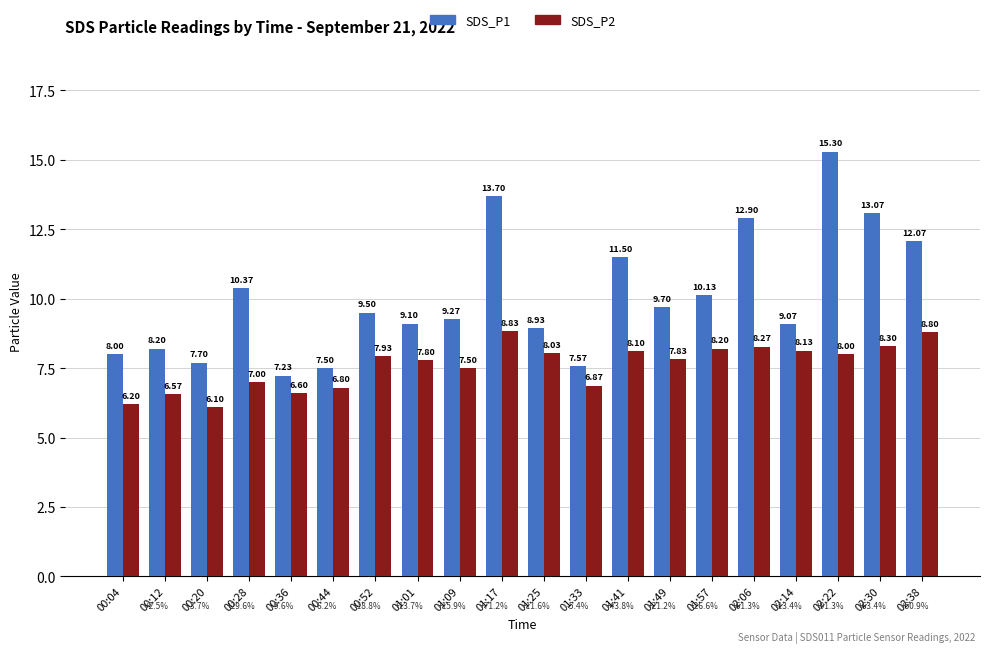

Which series has the widest spread of values?

SDS_P1